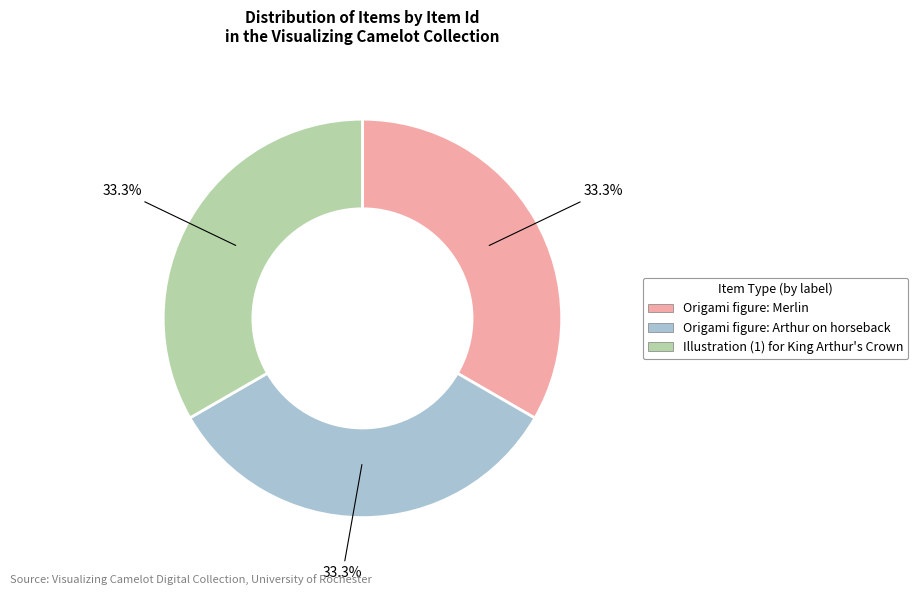

True or false: Origami figure: Arthur on horseback accounts for 33% of the total.

True